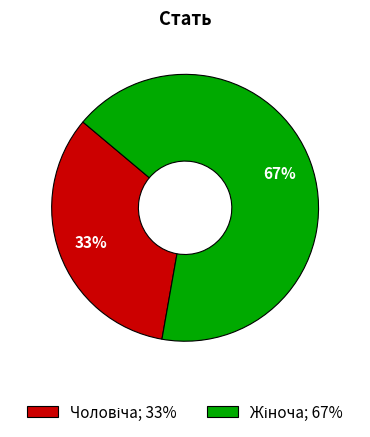

Is there any slice that represents more than half of the pie?

Yes